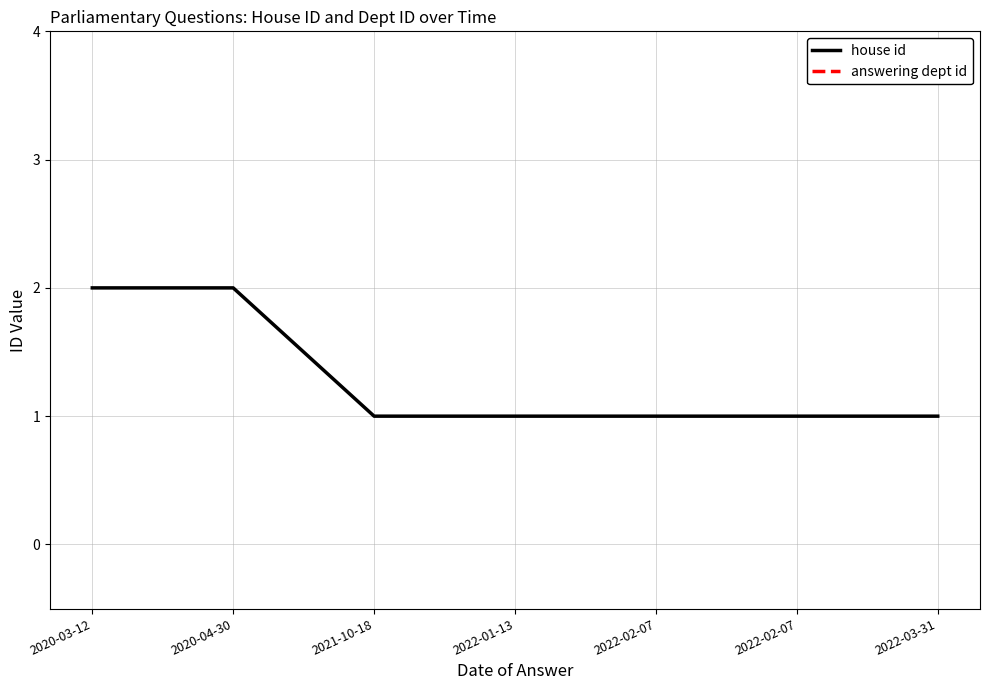

What is the maximum value shown in the chart?

53